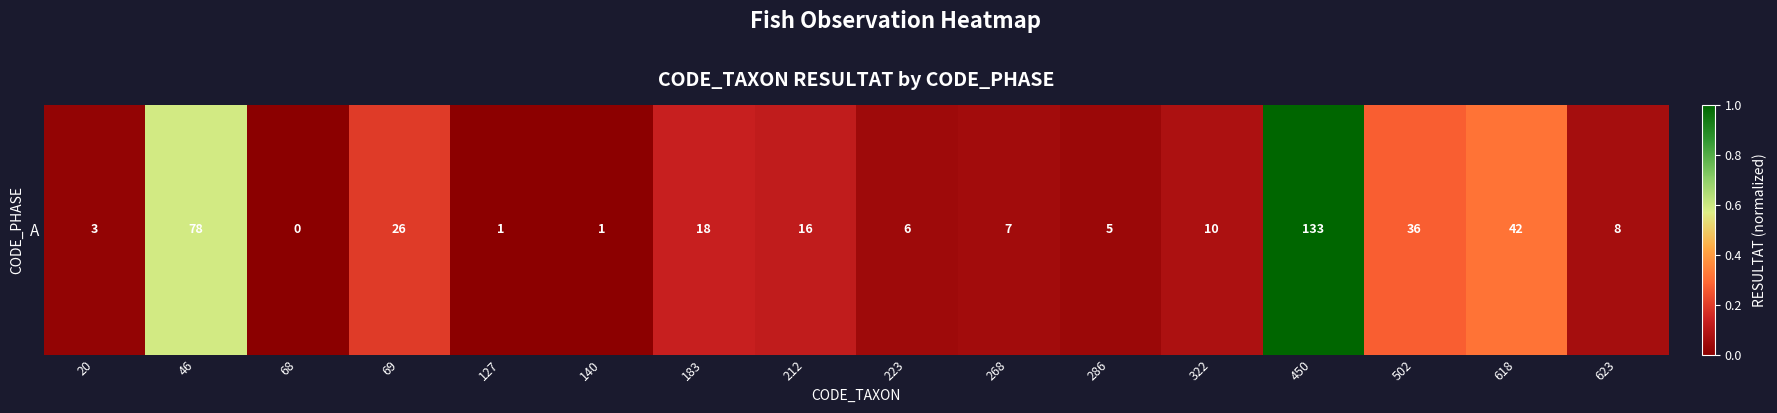

Between 502 and 183, which is larger?

502